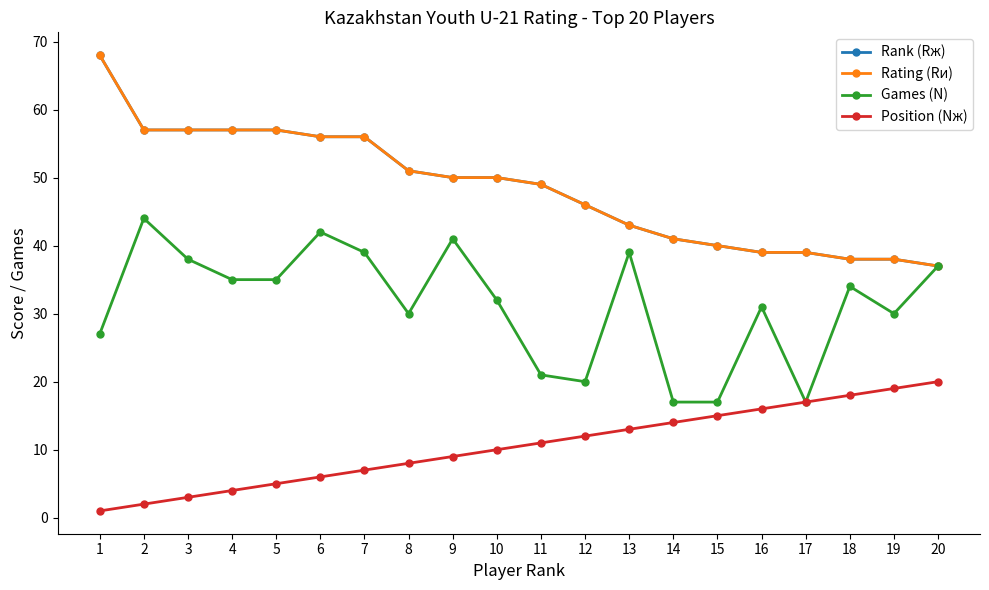

Is this an area chart (filled region under the line)?

No